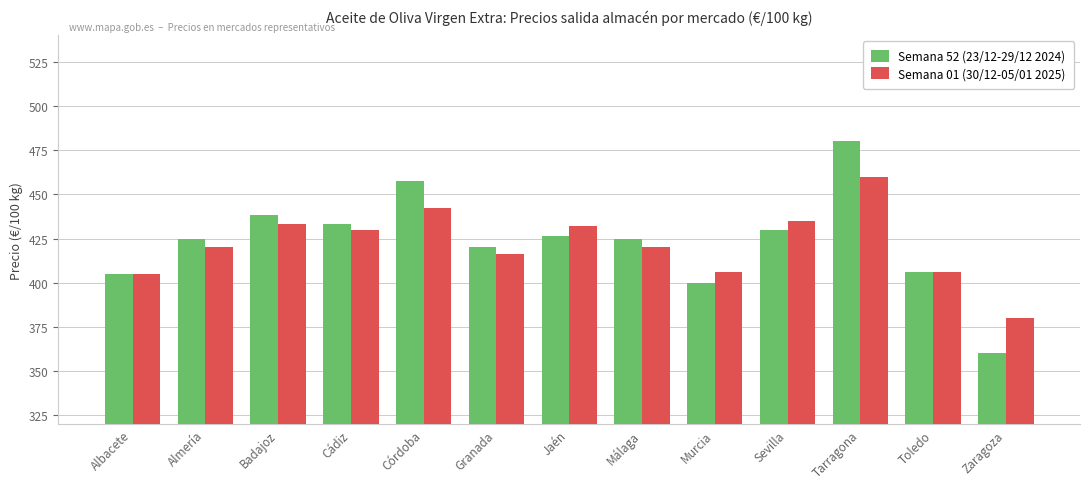

Is the value of Semana 52 (23/12-29/12 2024) at Cádiz greater than the value of Semana 01 (30/12-05/01 2025) at Málaga?

Yes